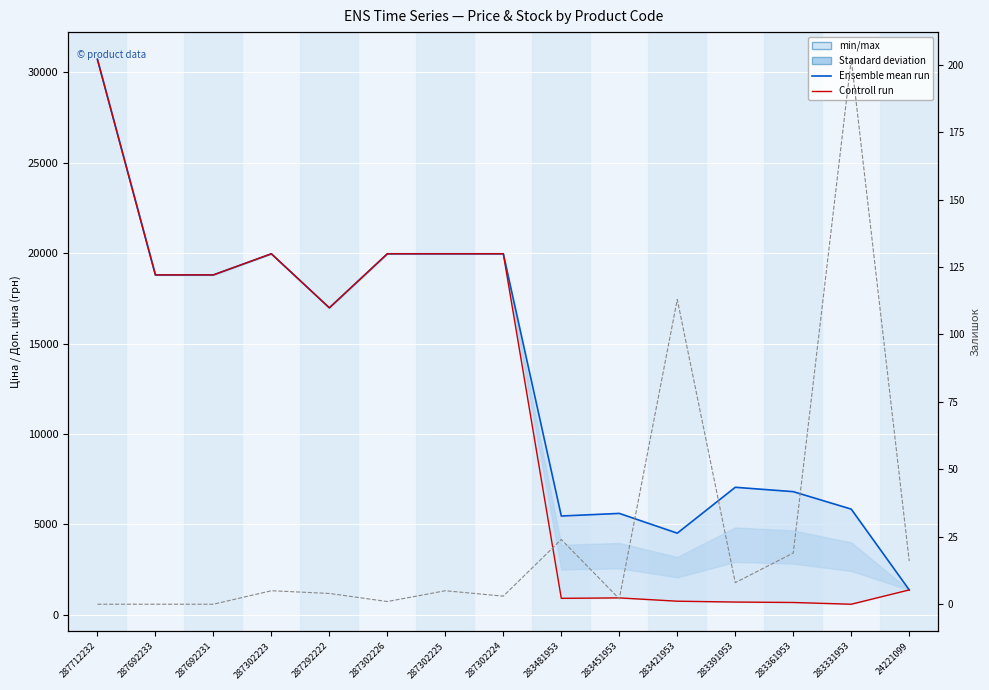

True or false: Controll run and Залишок intersect in this chart.

False